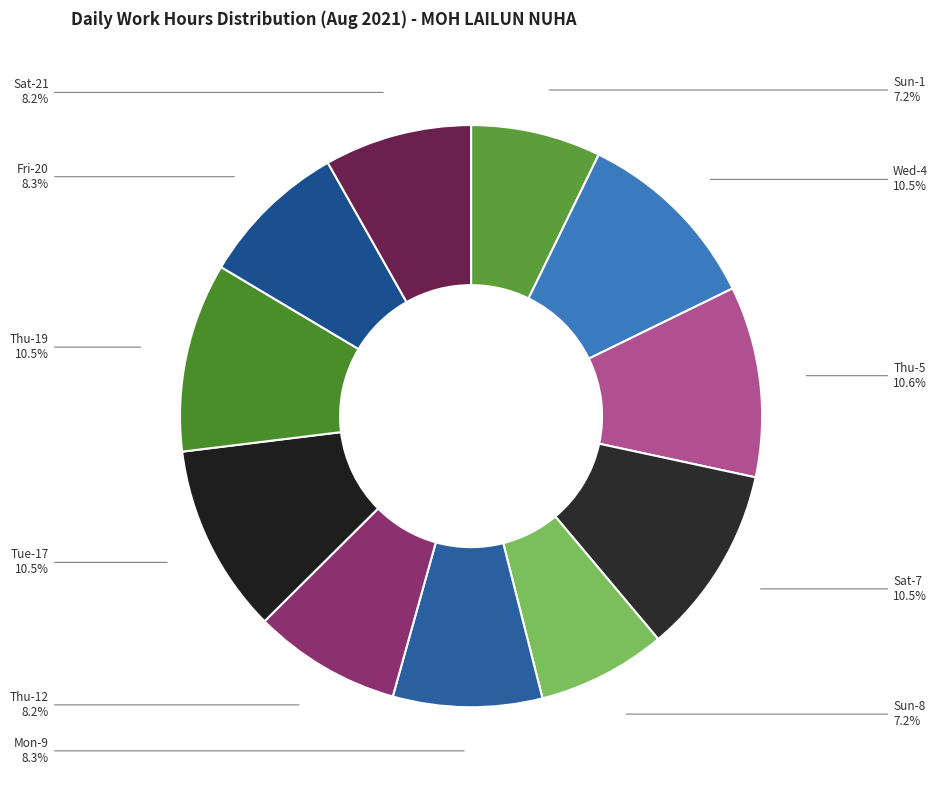

How many segments does this pie chart have?

11